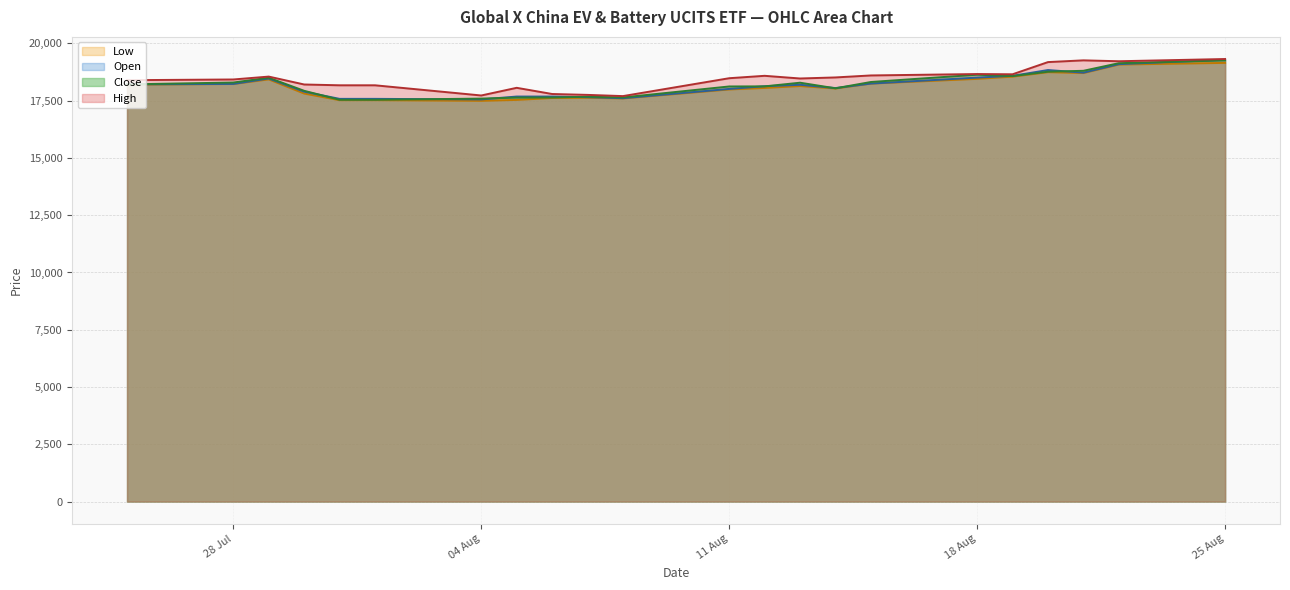

What is the spread (max minus min) of values at 20.08.2025?

440